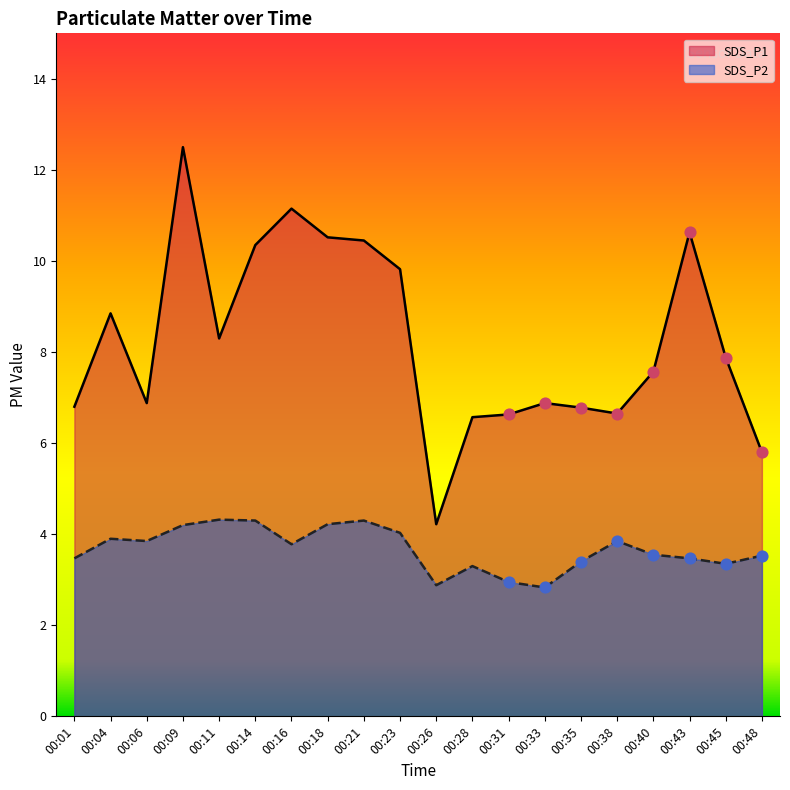

At which category is the sum across all series the highest?

00:09